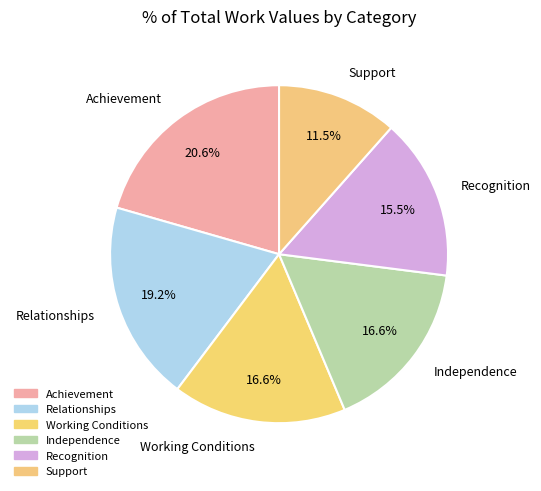

Does Relationships represent more than half of the total?

No